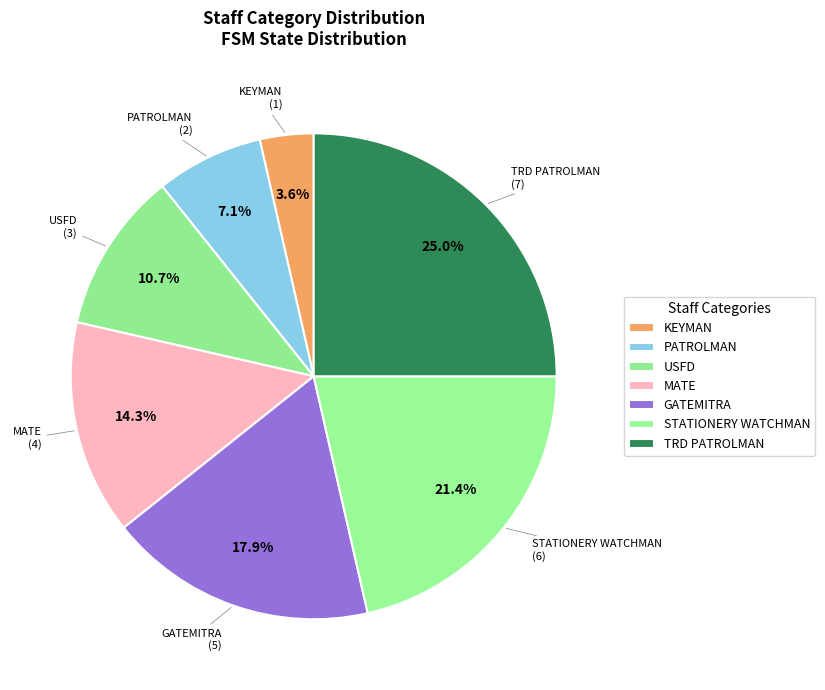

To the nearest percent, what is the combined percentage of MATE and TRD PATROLMAN?

39%